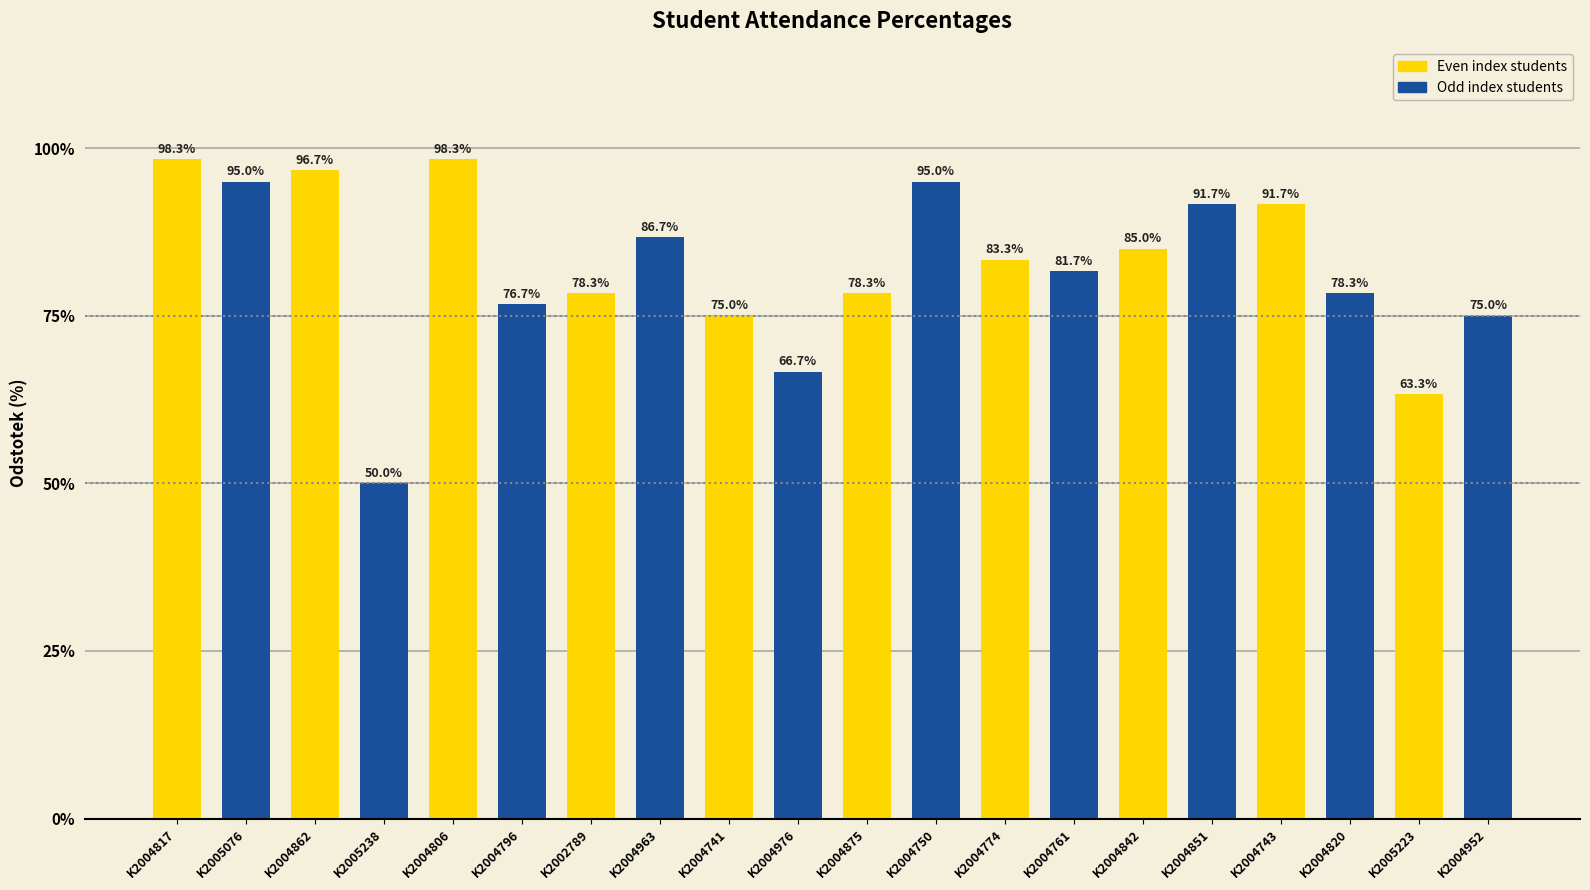

What is the label of the 19th bar from the left?

K2005223